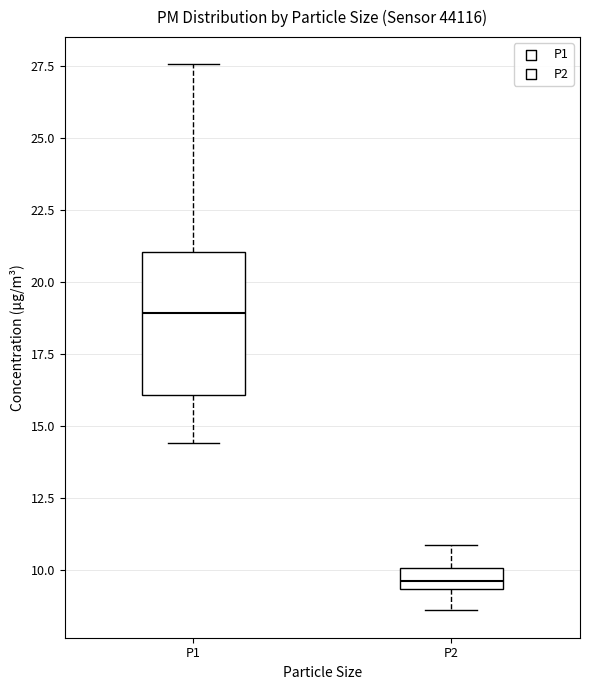

Which box's median line is the lowest?

P2